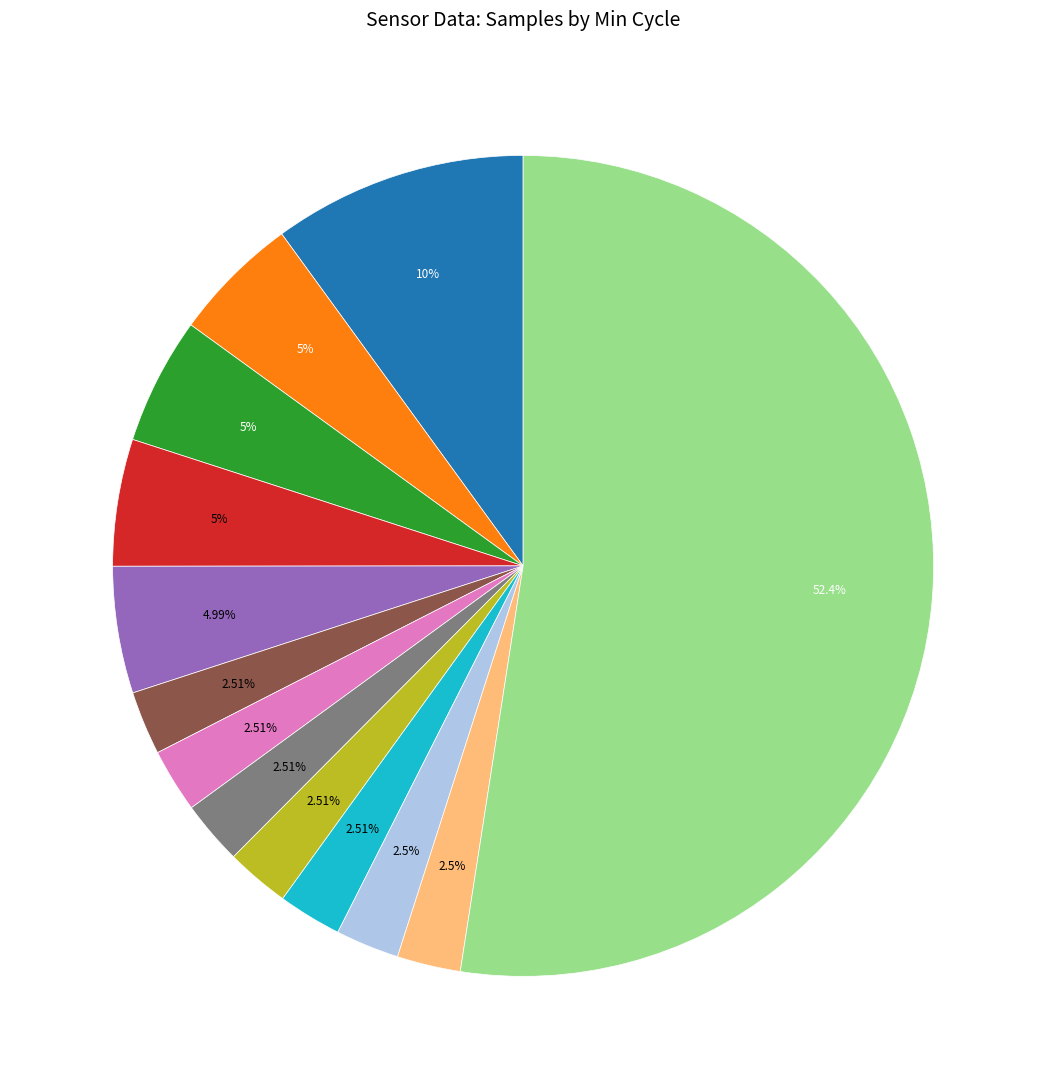

Is there a majority slice in this chart?

Yes